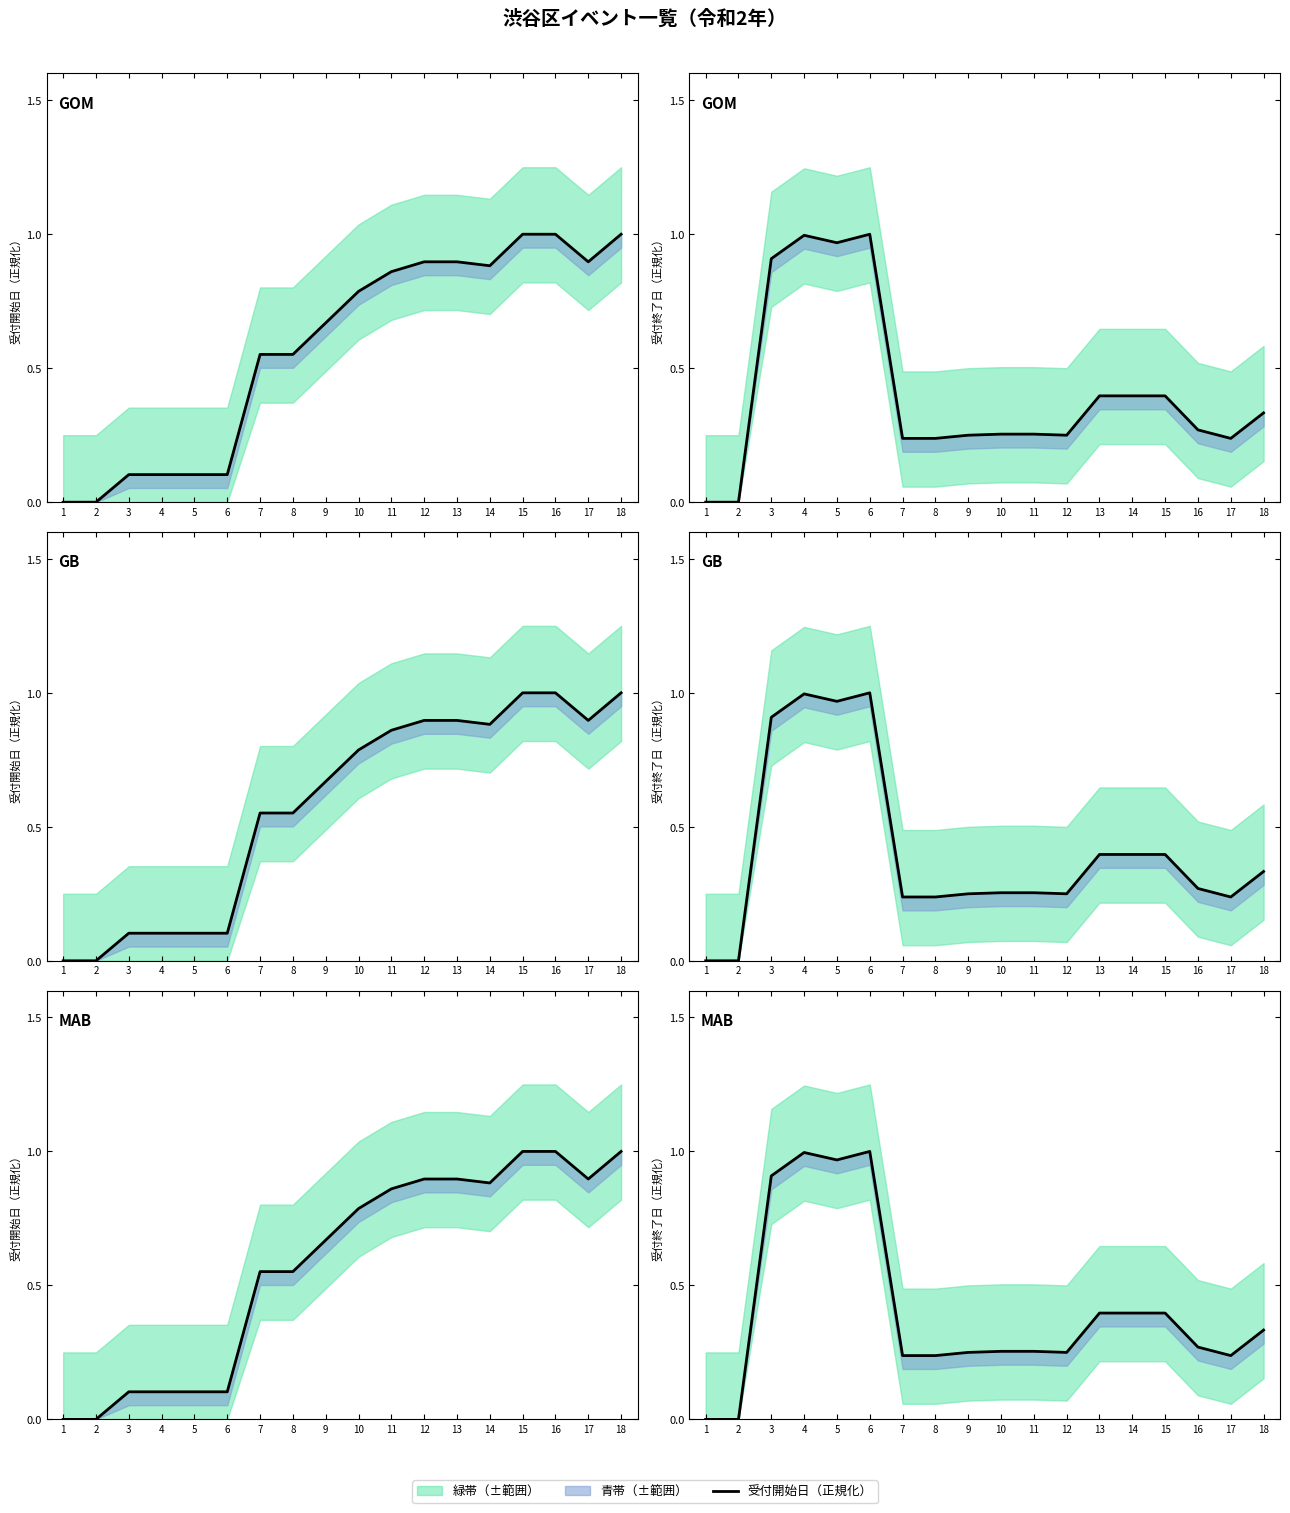

True or false: 受付終了日 has a value of 0.1 at 12.

False